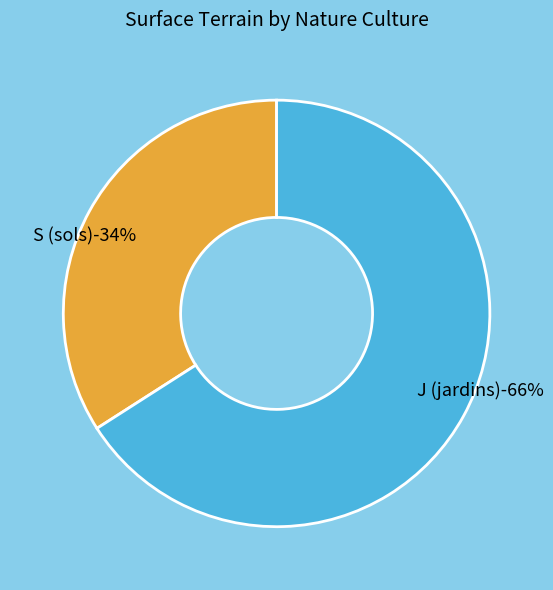

Is it true that J (jardins) is 73% of the pie?

False